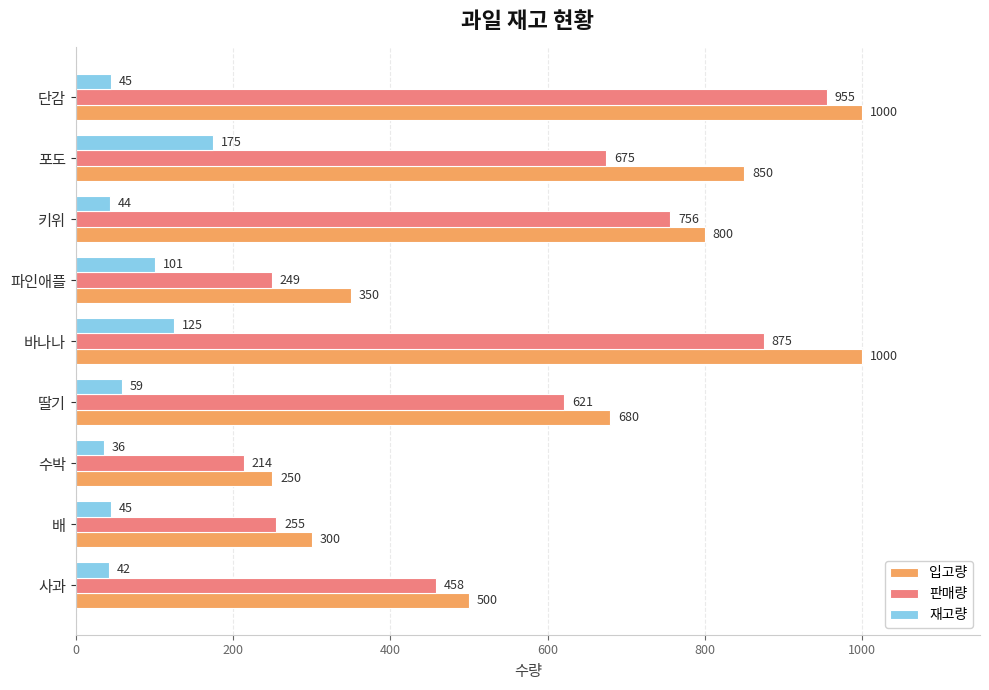

Where is 입고량 nearest to the value 625?

딸기